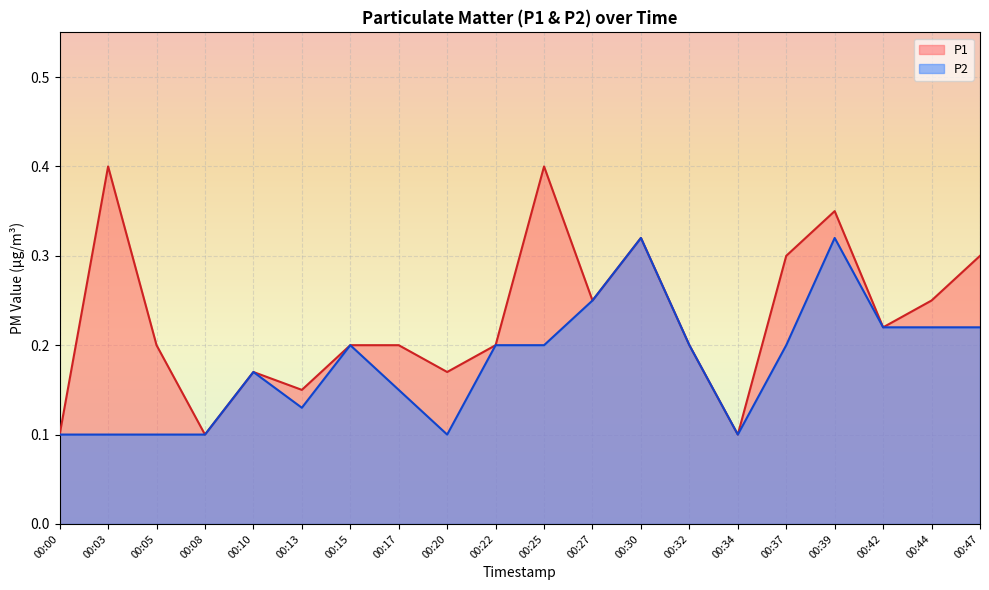

Reading left to right, extract all data points from this chart.

P1: 0.1	0.4	0.2	0.1	0.2	0.1	0.2	0.2	0.2	0.2	0.4	0.2	0.3	0.2	0.1	0.3	0.3	0.2	0.2	0.3
P2: 0.1	0.1	0.1	0.1	0.2	0.1	0.2	0.1	0.1	0.2	0.2	0.2	0.3	0.2	0.1	0.2	0.3	0.2	0.2	0.2